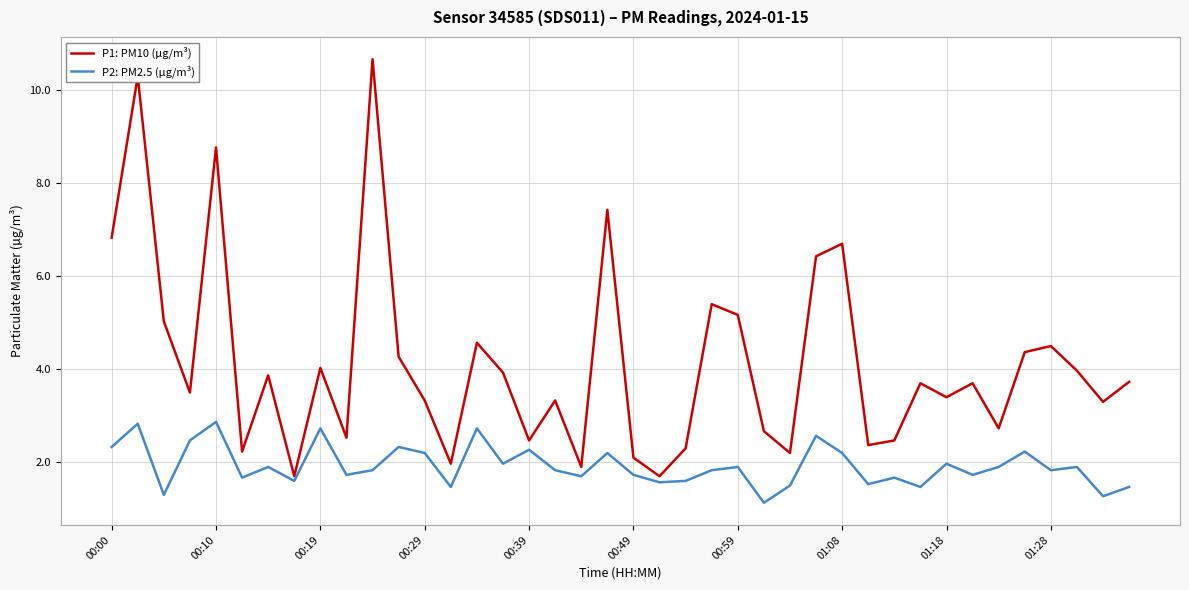

Which series has the largest total across all categories?

P1: PM10 (µg/m³)